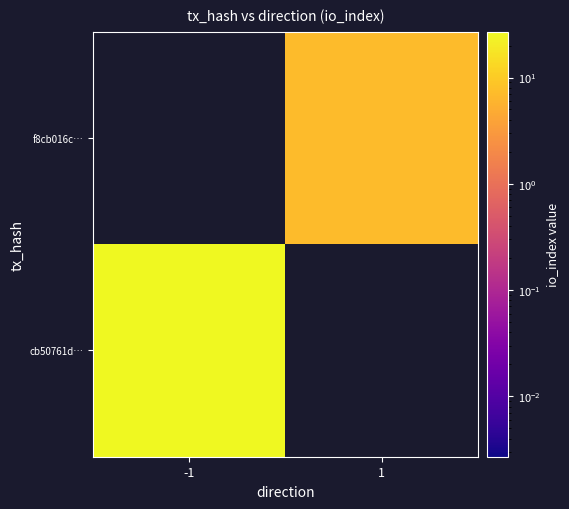

True or false: f8cb016c… has a value of 10.9 at 1.

False